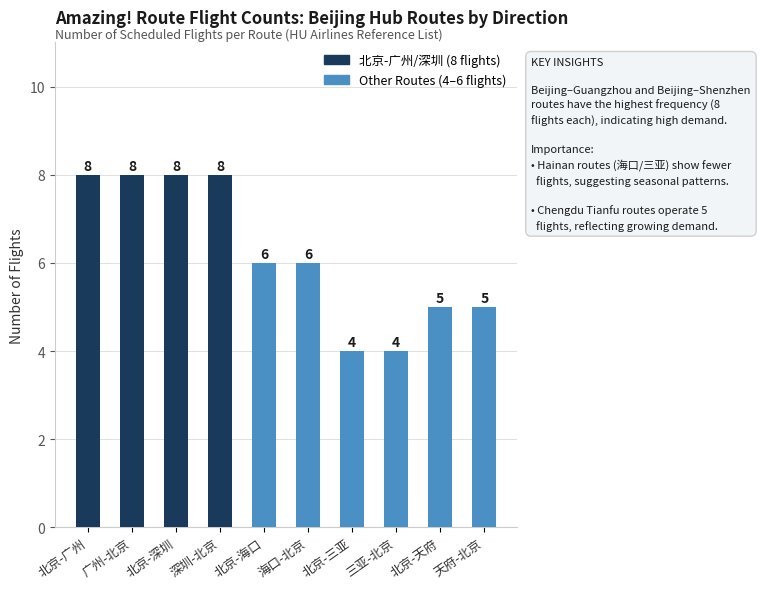

Reading left to right, transcribe all the data shown in this chart.

8	8	8	8	6	6	4	4	5	5